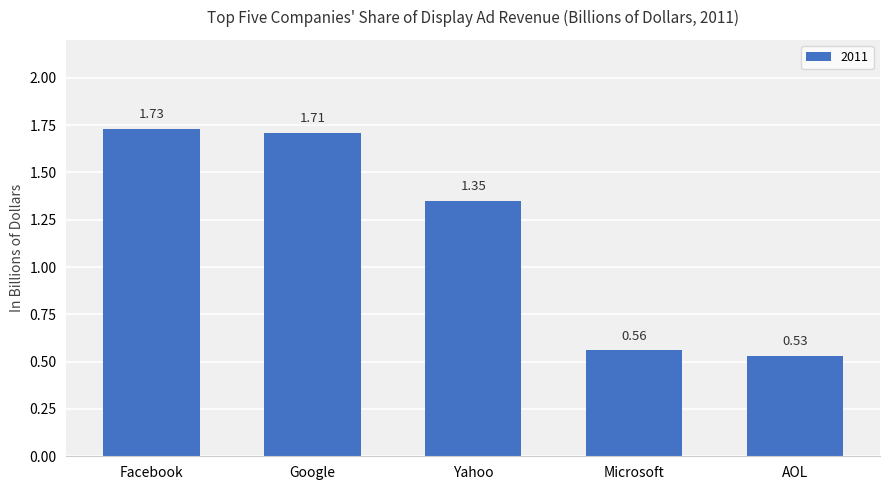

At which category does the chart reach its peak across all series?

Facebook